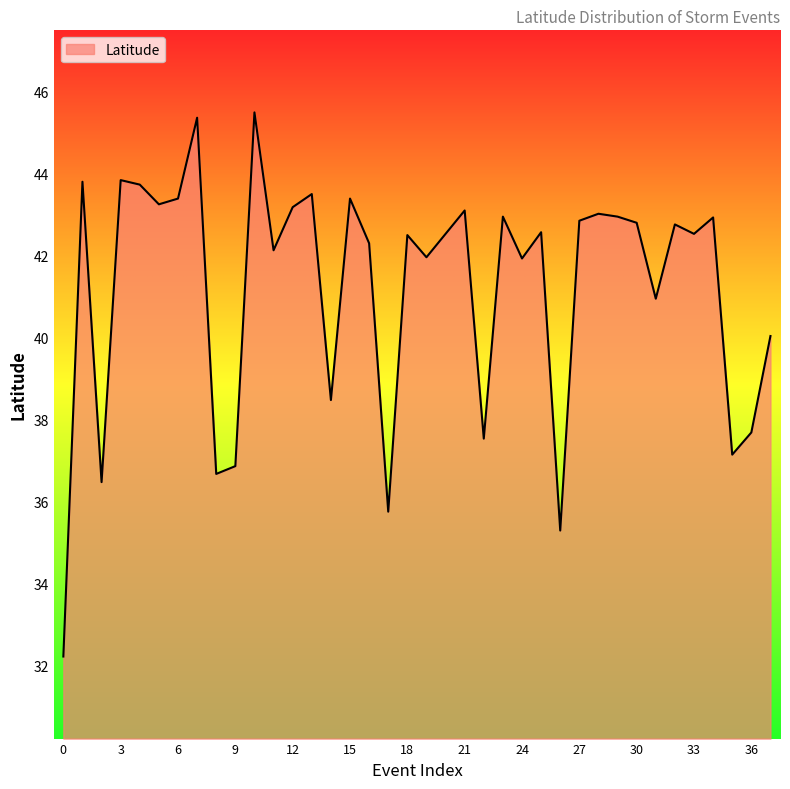

Does the chart have visible grid lines?

No